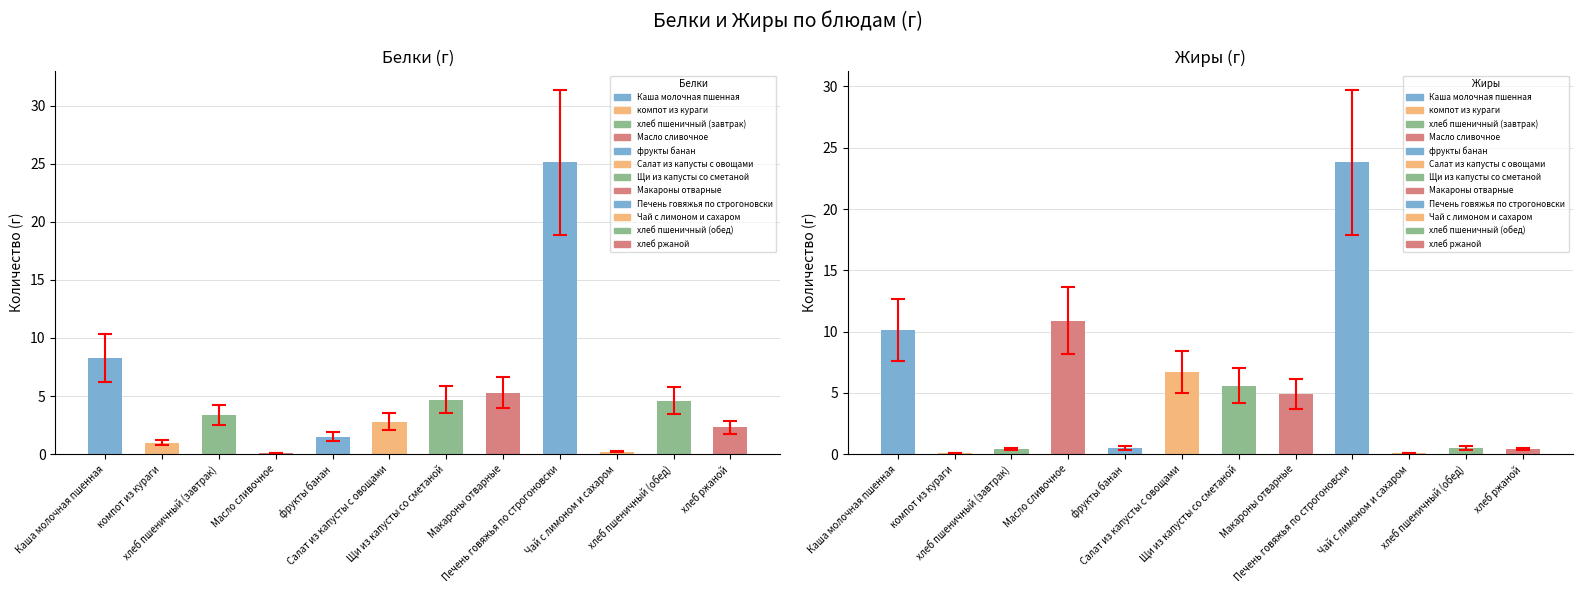

Reading left to right, what are all the values shown in this chart?

Белки: 8.3	1.0	3.4	0.1	1.5	2.8	4.7	5.3	25.1	0.2	4.6	2.3
Жиры: 10.1	0.1	0.4	10.9	0.5	6.7	5.6	4.9	23.8	0.1	0.5	0.4